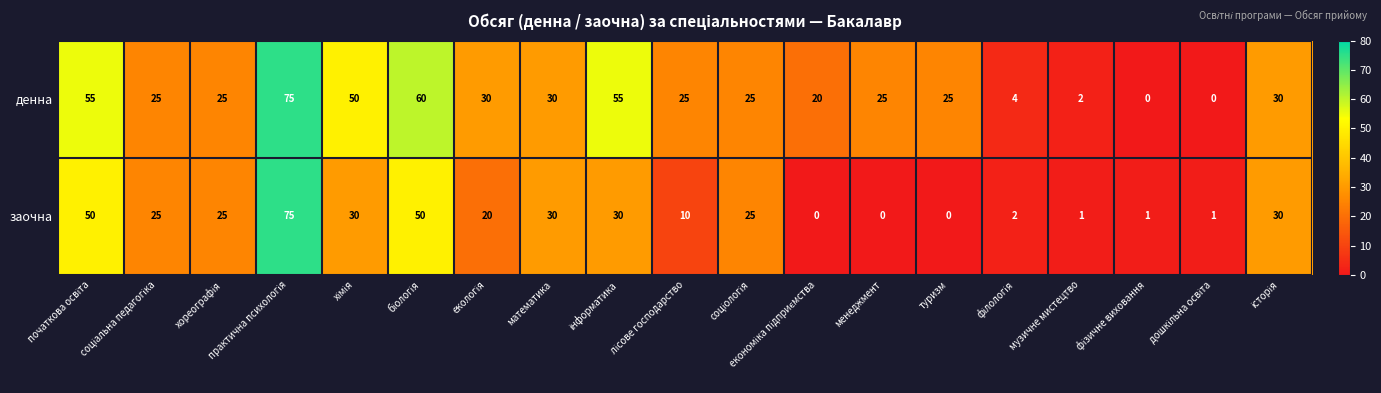

What is the difference between the second highest and minimum values in the заочна series?

50